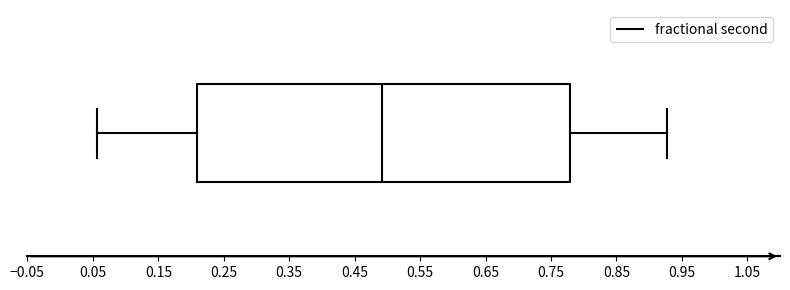

Transcribe this box plot: give where the median line is, the range the box spans, and where the two whiskers end, as read against the x-axis. The values are not printed on the chart, so give them approximately, as read against the axis.

median 0.49, box 0.21 to 0.78, whiskers 0.06 to 0.93